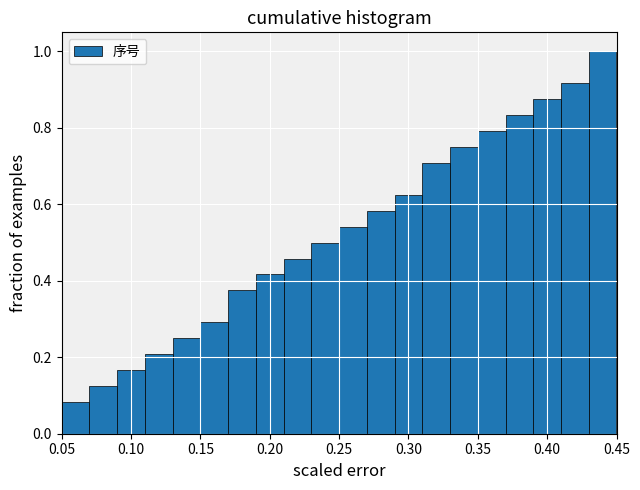

Reading left to right, list every bar in this chart as the range it spans on the x-axis followed by its height. The values are not printed on the chart, so give them approximately, as read against the axis.

0.05 to 0.07: 0.08
0.07 to 0.09: 0.12
0.09 to 0.11: 0.16
0.11 to 0.13: 0.20
0.13 to 0.15: 0.26
0.15 to 0.17: 0.30
0.17 to 0.19: 0.38
0.19 to 0.21: 0.42
0.21 to 0.23: 0.46
0.23 to 0.25: 0.50
0.25 to 0.27: 0.54
0.27 to 0.29: 0.58
0.29 to 0.31: 0.62
0.31 to 0.33: 0.70
0.33 to 0.35: 0.76
0.35 to 0.37: 0.80
0.37 to 0.39: 0.84
0.39 to 0.41: 0.88
0.41 to 0.43: 0.92
0.43 to 0.45: 1.00